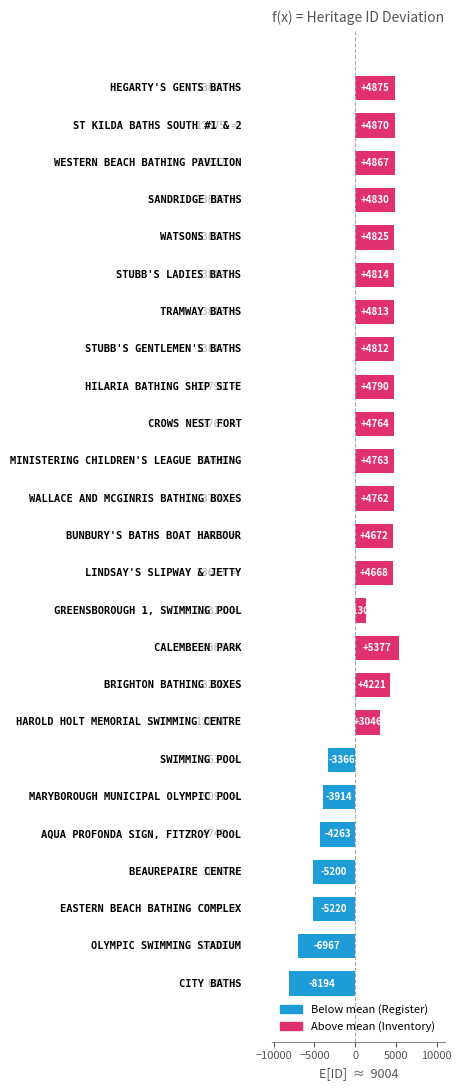

What is the greatest value displayed?

5377.4